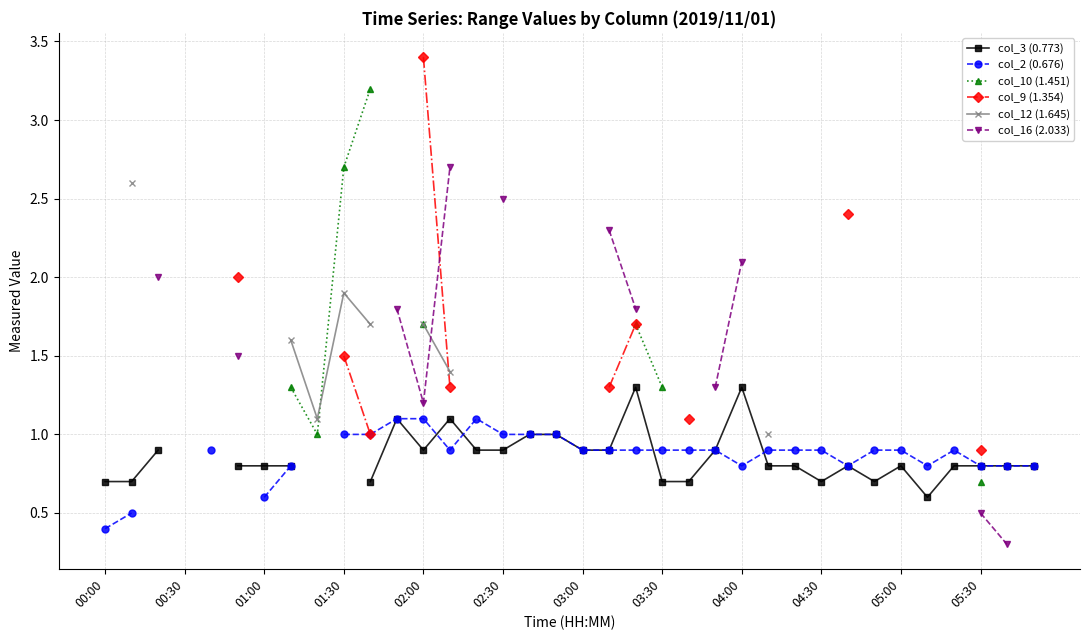

At how many categories does at least one series exceed 3?

2